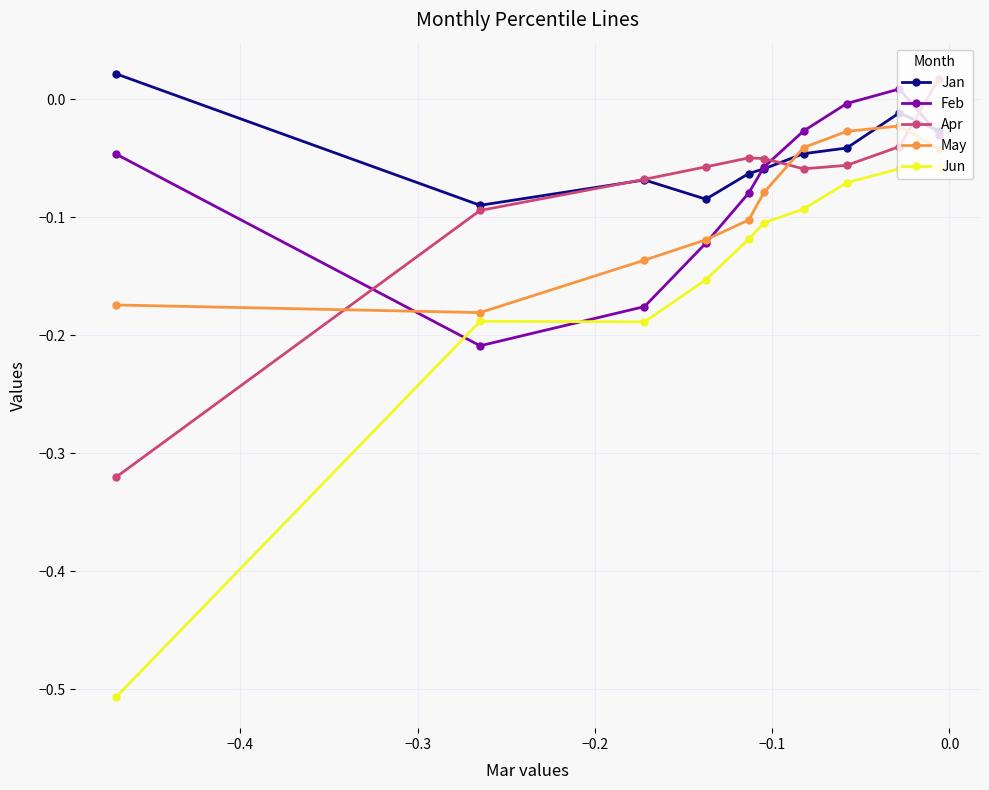

Which series has the widest spread of values?

Jun